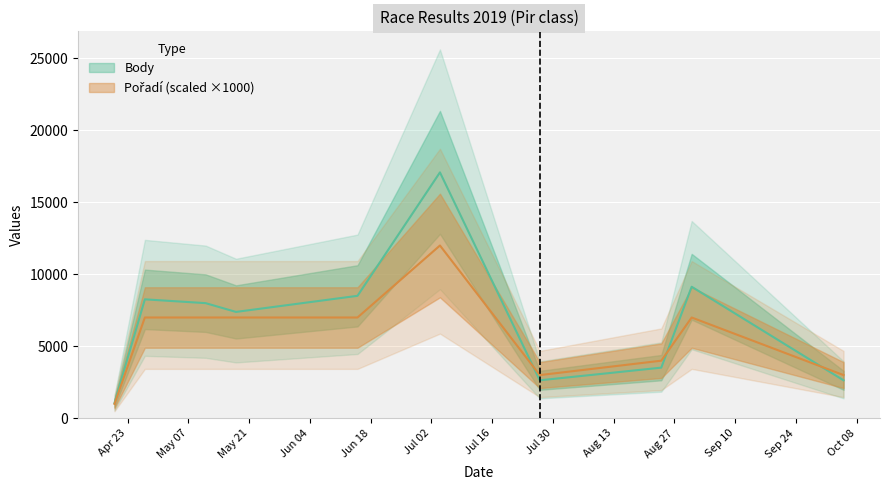

What is the average value of the Body series?

6821